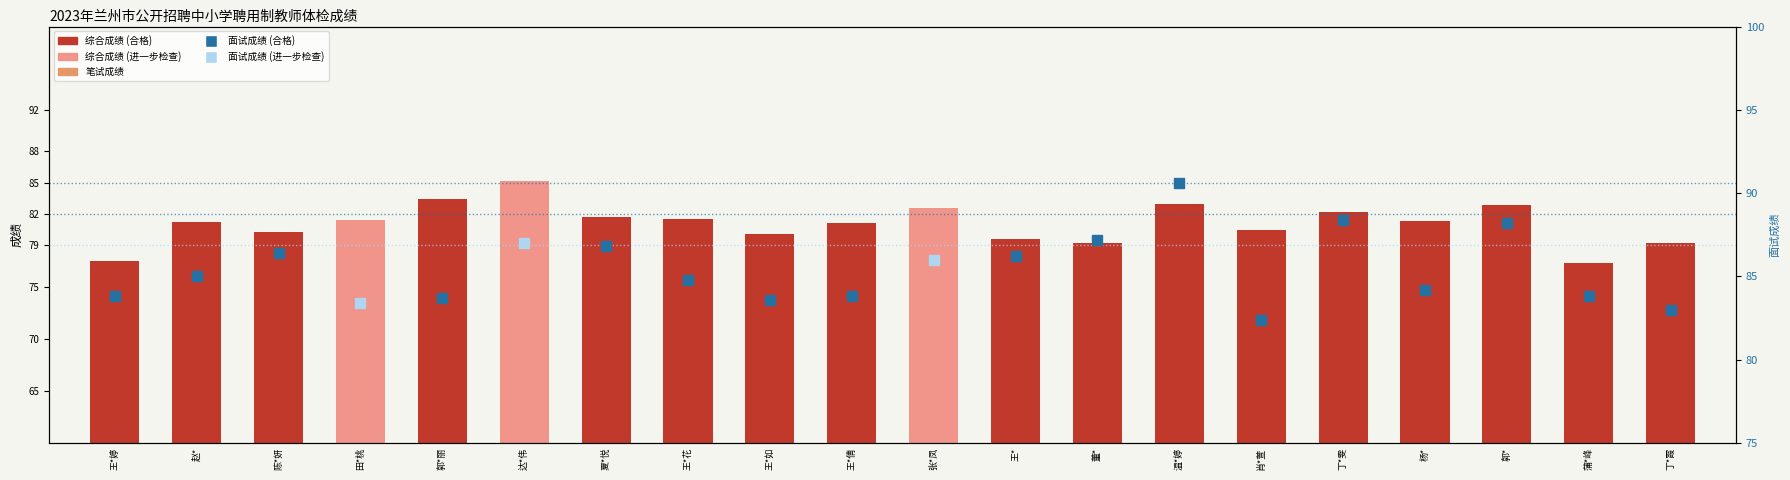

What is the difference between the second highest and minimum values in the 综合成绩 series?

6.2